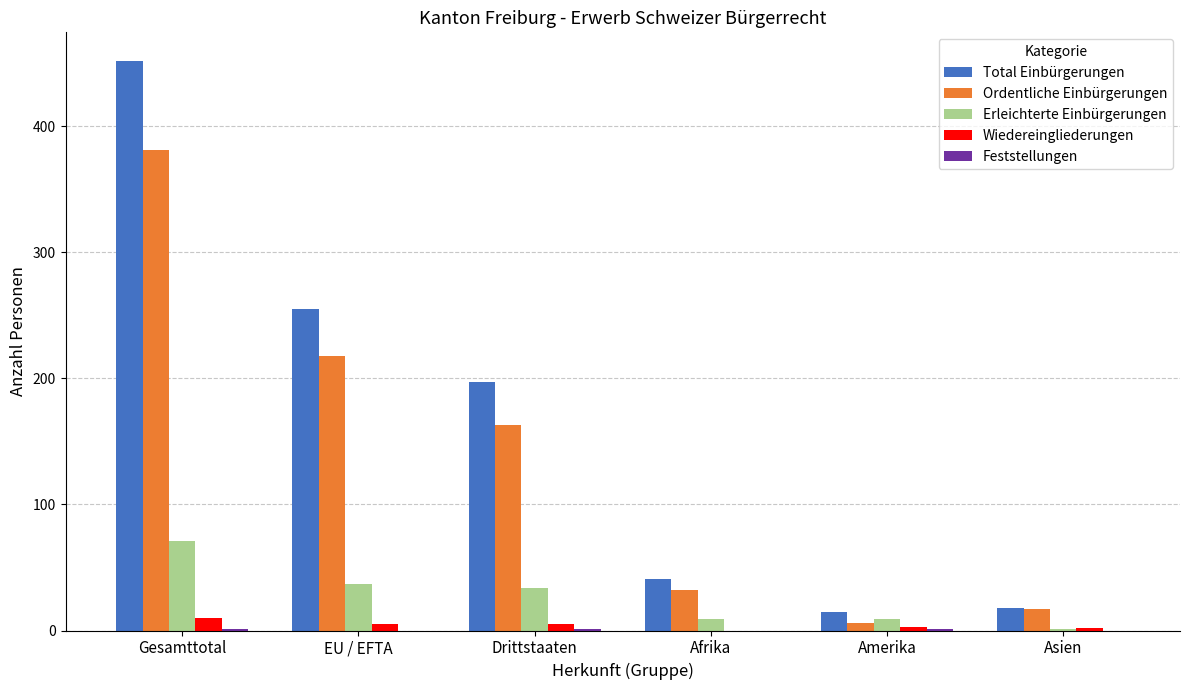

Where does the Ordentliche Einbürgerungen series first go above 163?

Gesamttotal